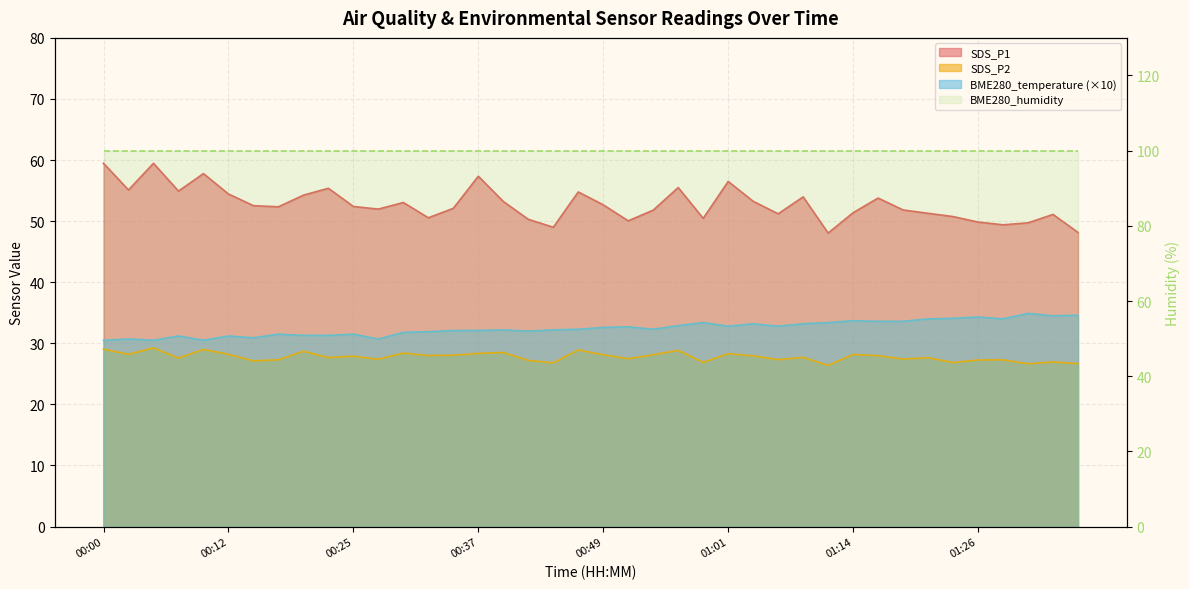

Is it true that SDS_P2 equals 41.9 at 00:49?

False